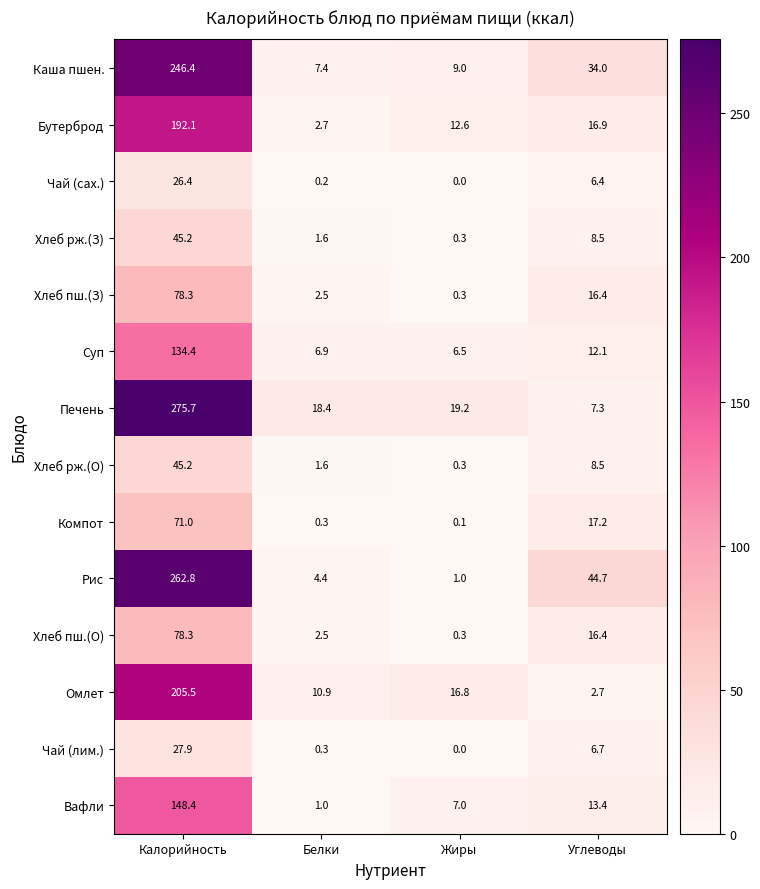

Which series changed the most between Калорийность and Углеводы?

Печень